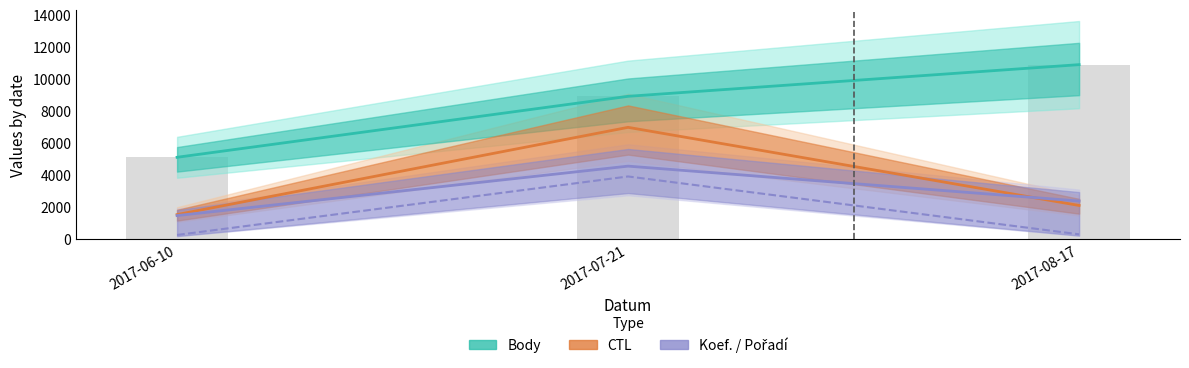

Is the value of Koef. (line) at 2017-08-17 greater than the value of CTL (line) at 2017-08-17?

Yes